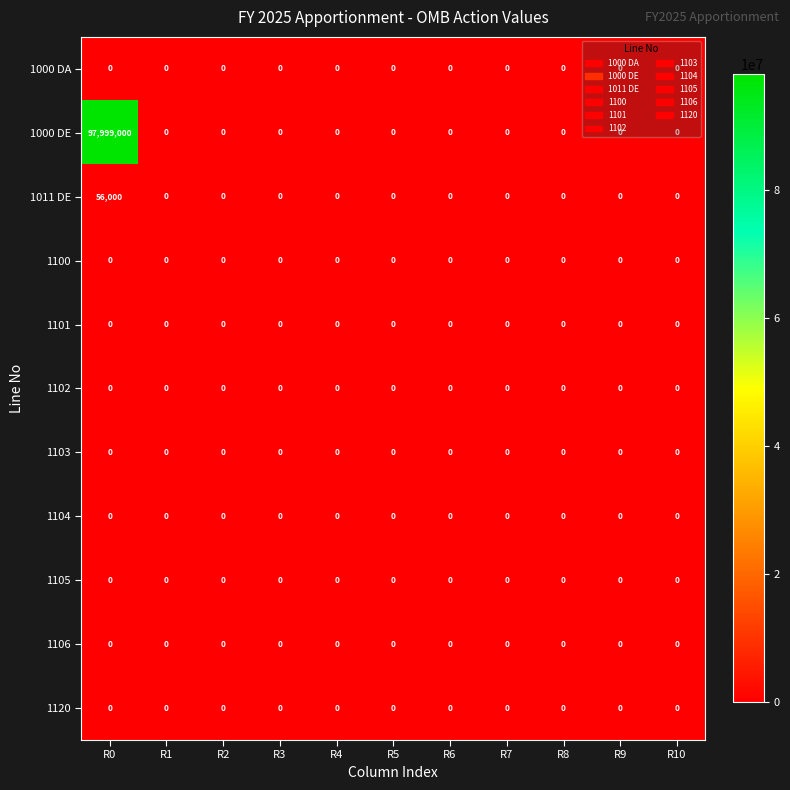

Which series has the largest range (max minus min)?

1000 DE